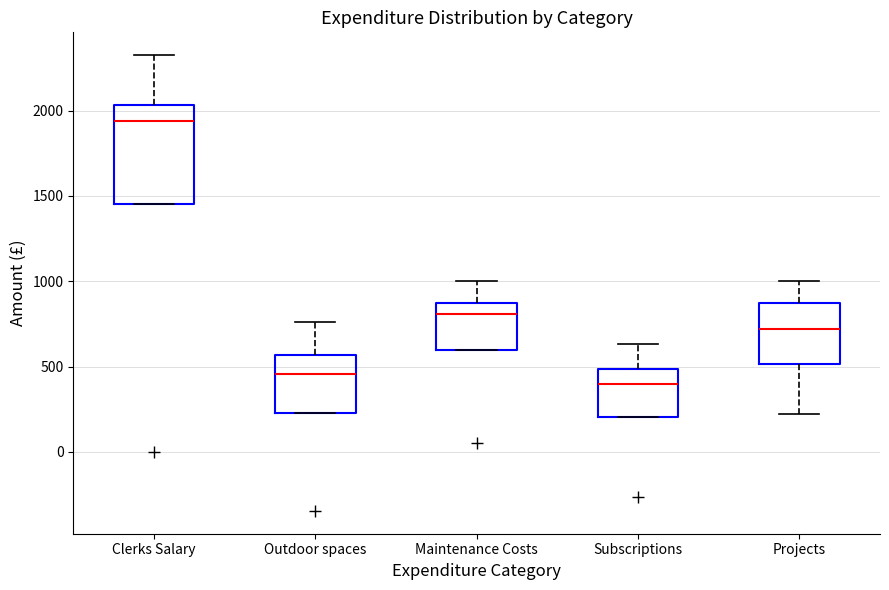

Reading left to right, read every box against the y-axis: the position of its median line, the range the box covers, and the ends of its whiskers. The values are not printed on the chart, so give them approximately, as read against the axis.

Clerks Salary: median 1950, box 1450 to 2050, whiskers 1450 to 2350
Outdoor spaces: median 450, box 250 to 550, whiskers 250 to 750
Maintenance Costs: median 800, box 600 to 850, whiskers 600 to 1000
Subscriptions: median 400, box 200 to 500, whiskers 200 to 650
Projects: median 700, box 500 to 850, whiskers 200 to 1000